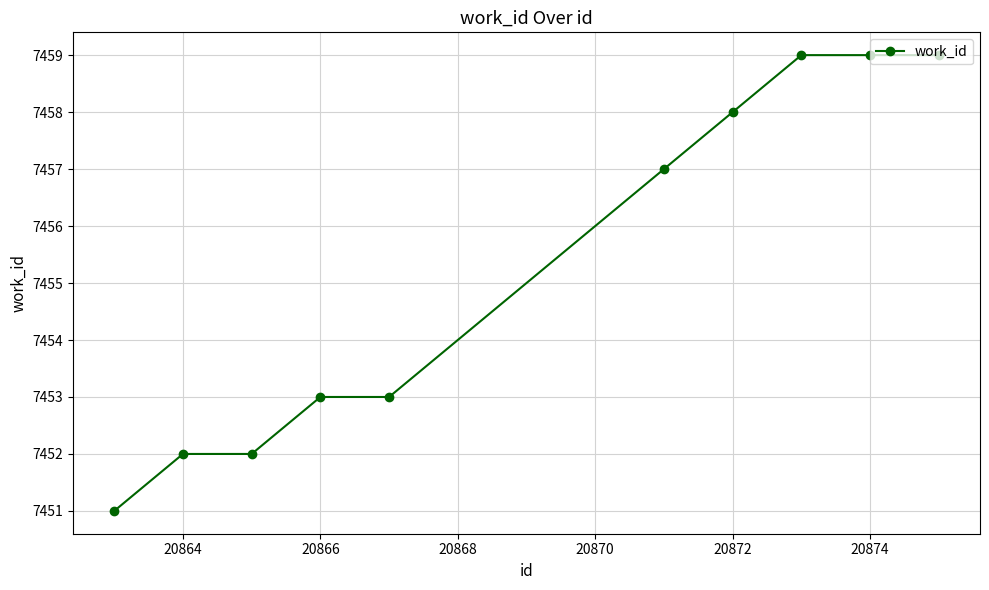

What is the sum of all values?

74553